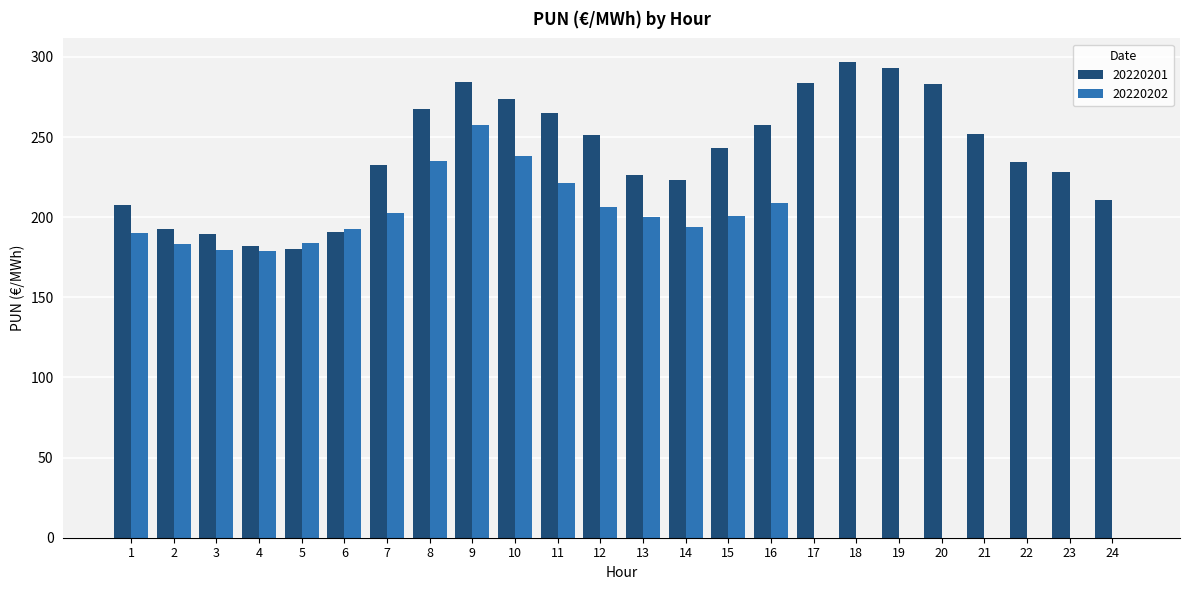

What is the maximum value shown in the chart?

296.7